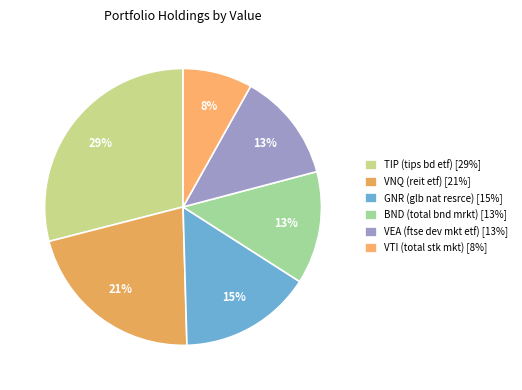

How many slices are in this pie chart?

6